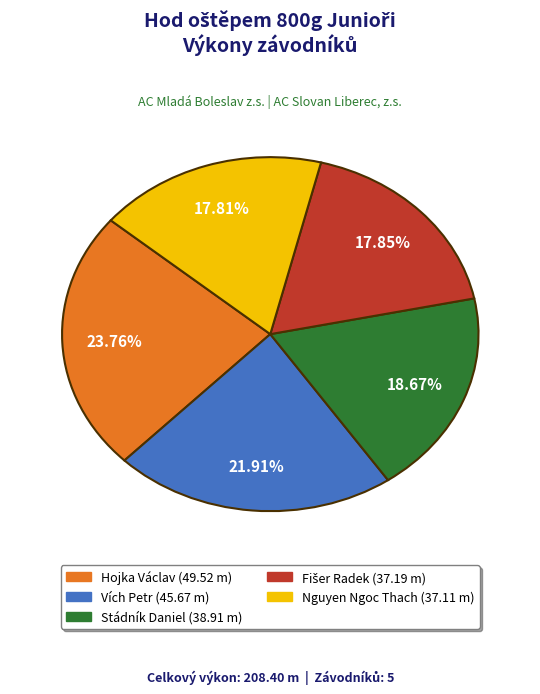

To the nearest percent, what is the difference between the Hojka Václav and Stádník Daniel slice percentages?

5%